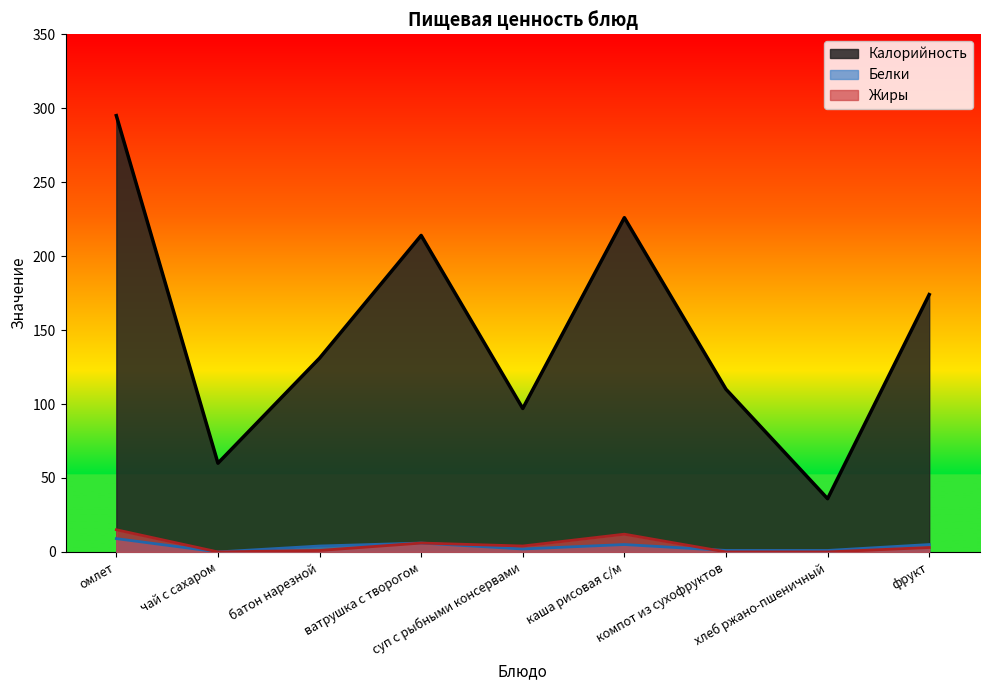

Reading left to right, extract all data points from this chart.

Калорийность: 295	60	131	214	97	226	110	36	174
Белки: 9	0	4	6	2	5	1	1	5
Жиры: 15	0	1	6	4	12	0	0	3